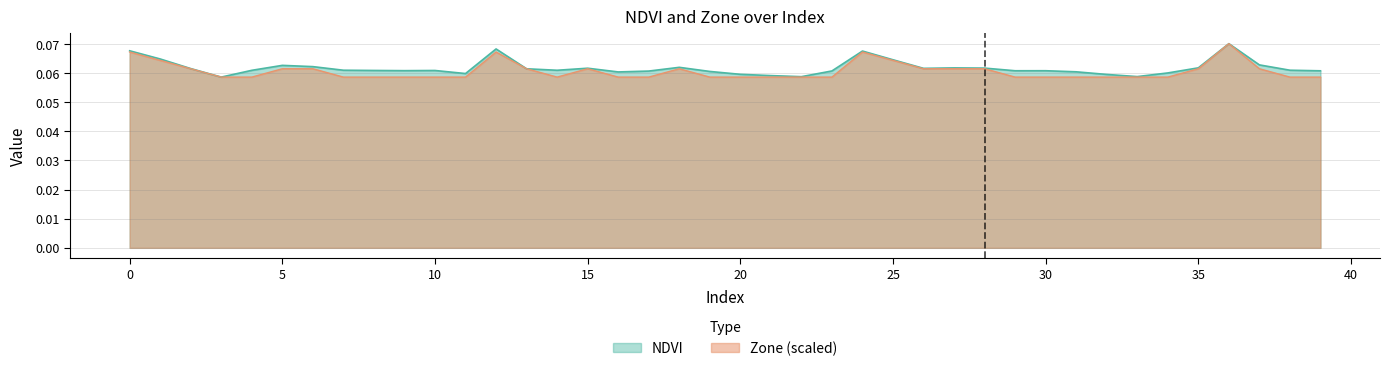

What is the total value across all series at 1?

0.1